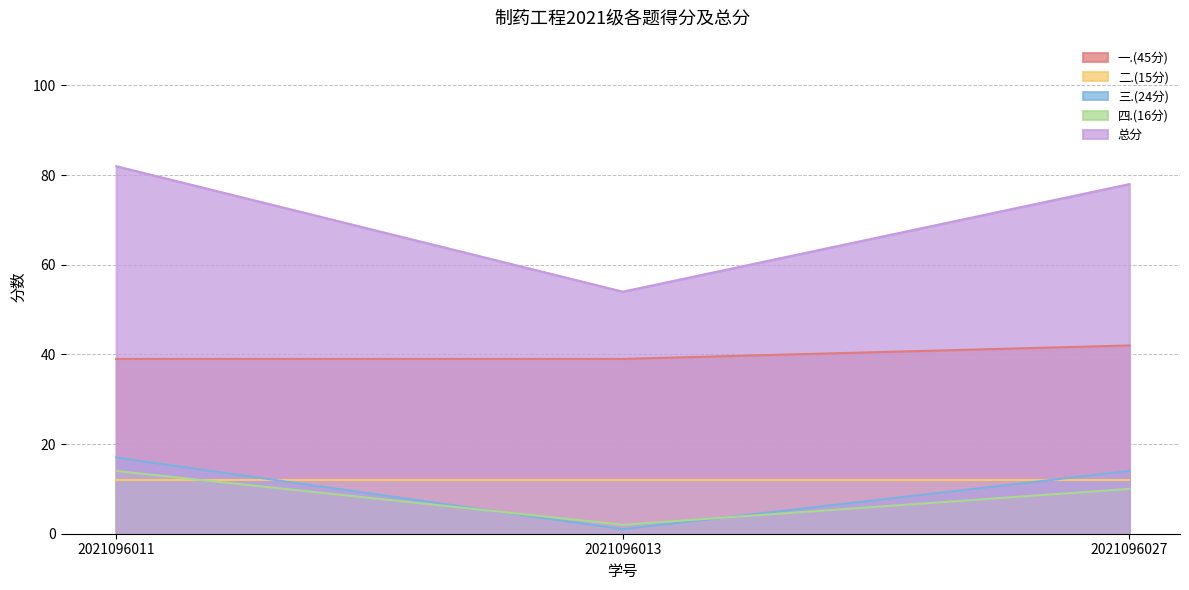

Which label corresponds to the largest value in the chart?

2021096011